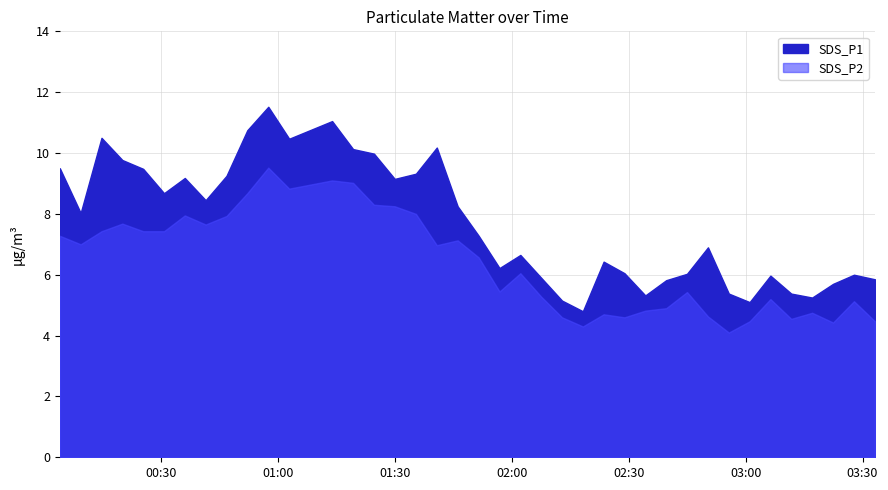

What is the average value of the SDS_P1 series?

7.7